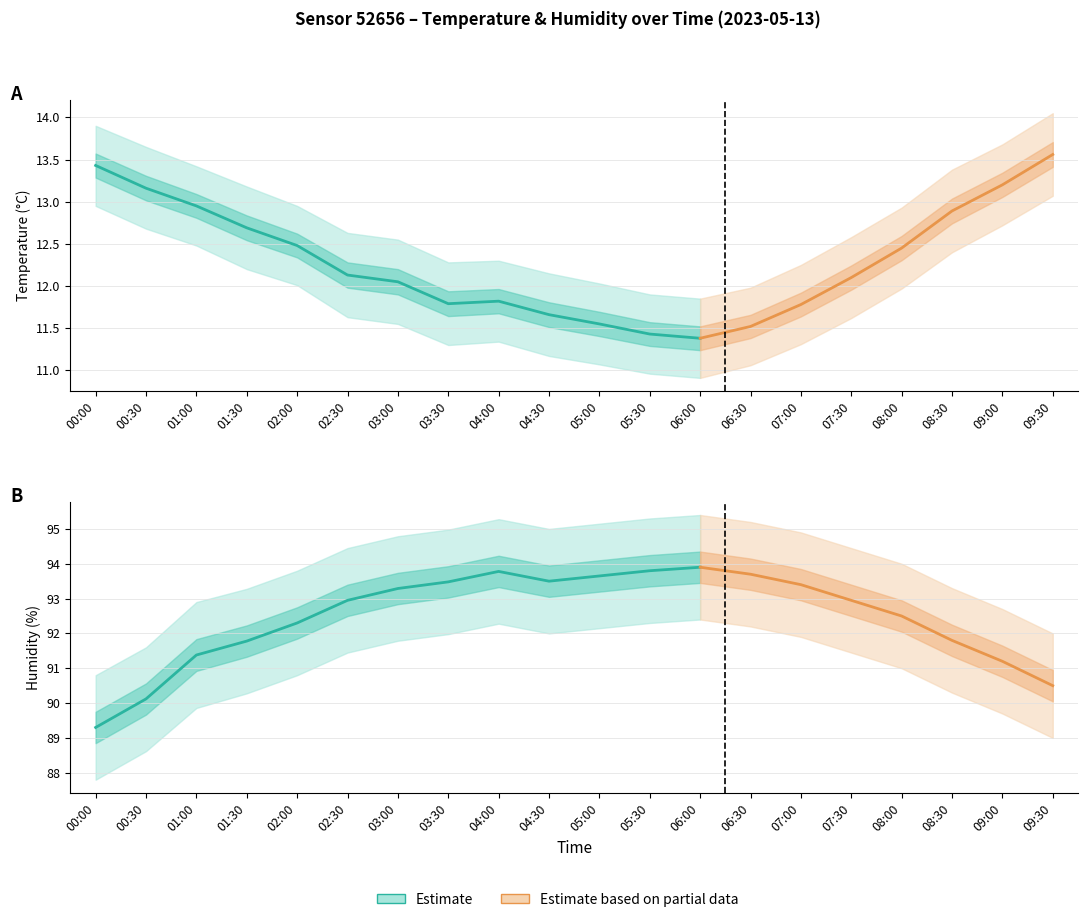

Reading left to right, extract all data points from this chart.

temperature: 00:00=13.4	00:30=13.2	01:00=12.9	01:30=12.7	02:00=12.5	02:30=12.1	03:00=12.1	03:30=11.8	04:00=11.8	04:30=11.7	05:00=11.6	05:30=11.4	06:00=11.4	06:30=11.5	07:00=11.8	07:30=12.1	08:00=12.4	08:30=12.9	09:00=13.2	09:30=13.6
temperature_upper: 00:00=13.9	00:30=13.7	01:00=13.4	01:30=13.2	02:00=12.9	02:30=12.6	03:00=12.6	03:30=12.3	04:00=12.3	04:30=12.2	05:00=12.0	05:30=11.9	06:00=11.8	06:30=12.0	07:00=12.2	07:30=12.6	08:00=12.9	08:30=13.4	09:00=13.7	09:30=14.1
temperature_lower: 00:00=12.9	00:30=12.7	01:00=12.5	01:30=12.2	02:00=12.0	02:30=11.6	03:00=11.6	03:30=11.3	04:00=11.3	04:30=11.2	05:00=11.1	05:30=11.0	06:00=10.9	06:30=11.1	07:00=11.3	07:30=11.6	08:00=12.0	08:30=12.4	09:00=12.7	09:30=13.1
humidity: 00:00=89.3	00:30=90.1	01:00=91.4	01:30=91.8	02:00=92.3	02:30=93.0	03:00=93.3	03:30=93.5	04:00=93.8	04:30=93.5	05:00=93.7	05:30=93.8	06:00=93.9	06:30=93.7	07:00=93.4	07:30=93.0	08:00=92.5	08:30=91.8	09:00=91.2	09:30=90.5
humidity_upper: 00:00=90.8	00:30=91.6	01:00=92.9	01:30=93.3	02:00=93.8	02:30=94.5	03:00=94.8	03:30=95.0	04:00=95.3	04:30=95.0	05:00=95.2	05:30=95.3	06:00=95.4	06:30=95.2	07:00=94.9	07:30=94.5	08:00=94.0	08:30=93.3	09:00=92.7	09:30=92.0
humidity_lower: 00:00=87.8	00:30=88.6	01:00=89.9	01:30=90.3	02:00=90.8	02:30=91.5	03:00=91.8	03:30=92.0	04:00=92.3	04:30=92.0	05:00=92.2	05:30=92.3	06:00=92.4	06:30=92.2	07:00=91.9	07:30=91.5	08:00=91.0	08:30=90.3	09:00=89.7	09:30=89.0